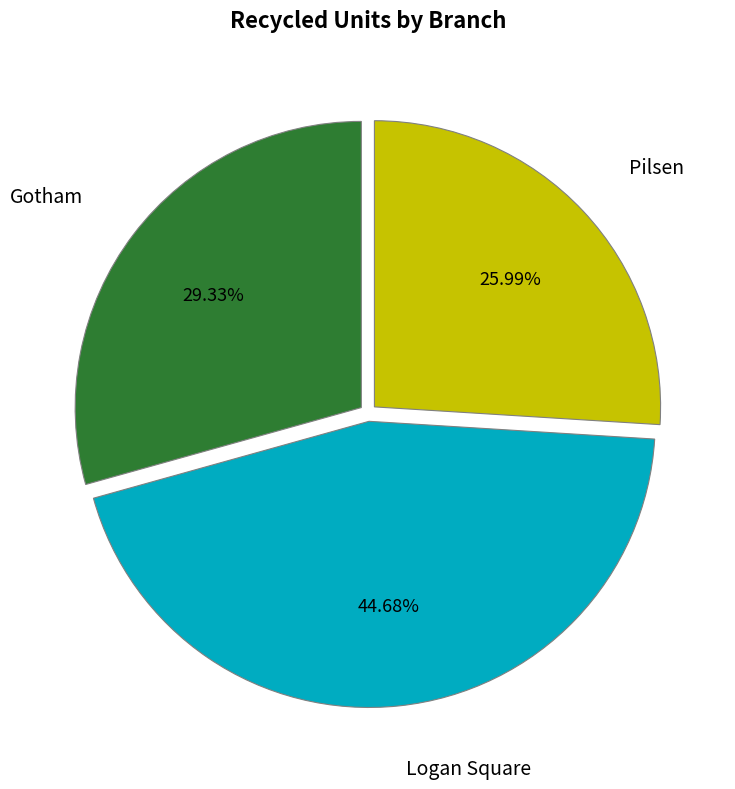

Which slice is the smallest?

Pilsen